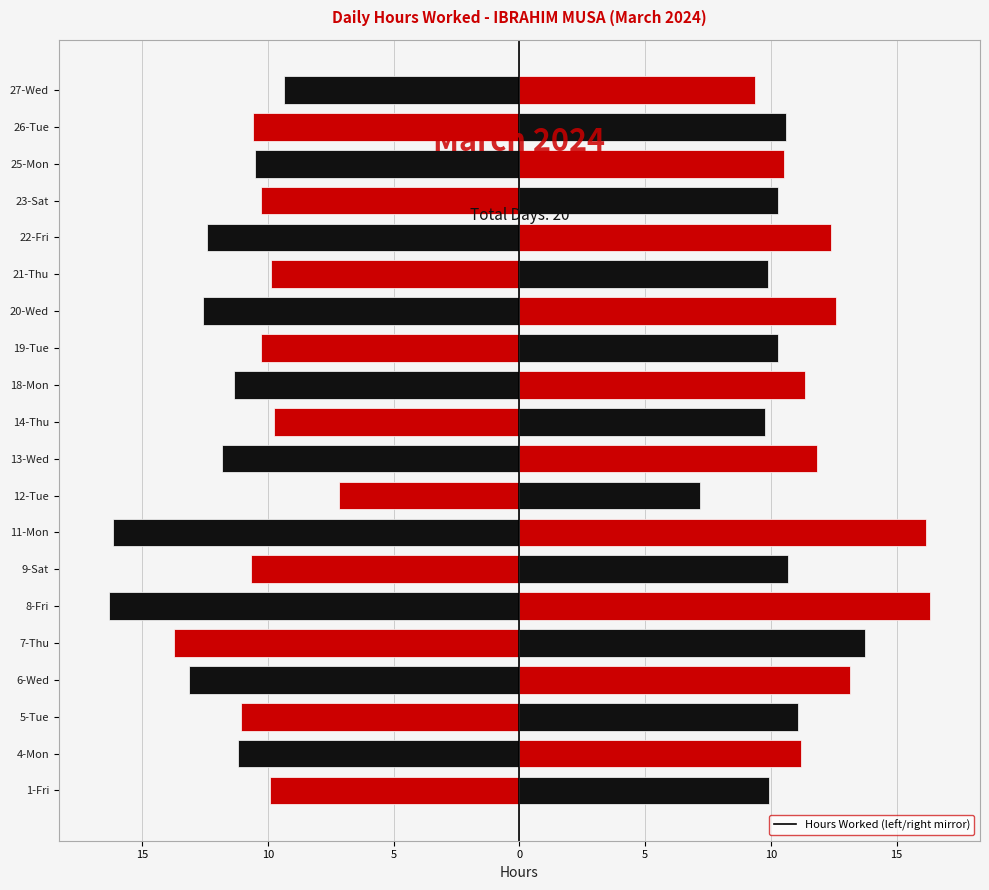

What is the difference between the second highest and second lowest values?

6.8